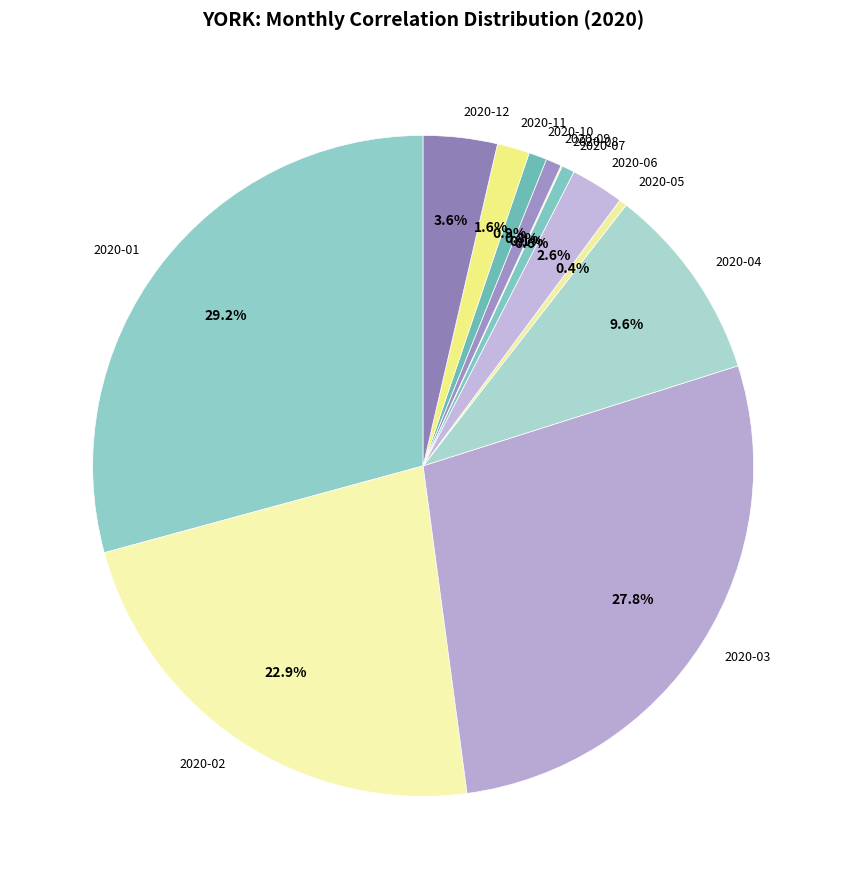

Is the sum of 2020-07 and 2020-09 greater than half?

No